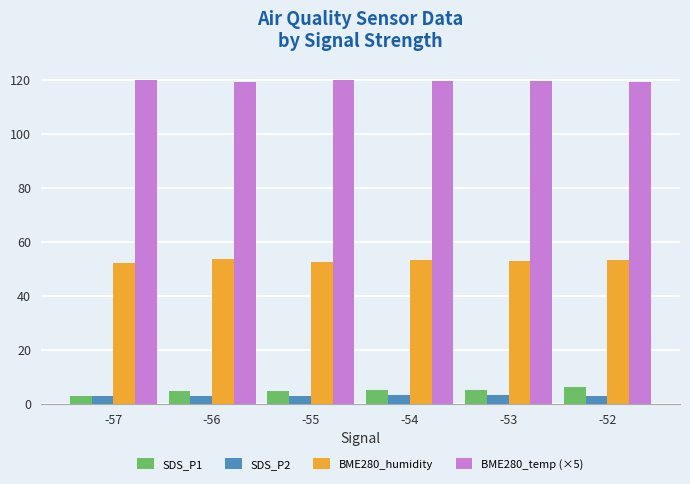

What is the sum of the SDS_P1 values at -53 and -56?

9.9